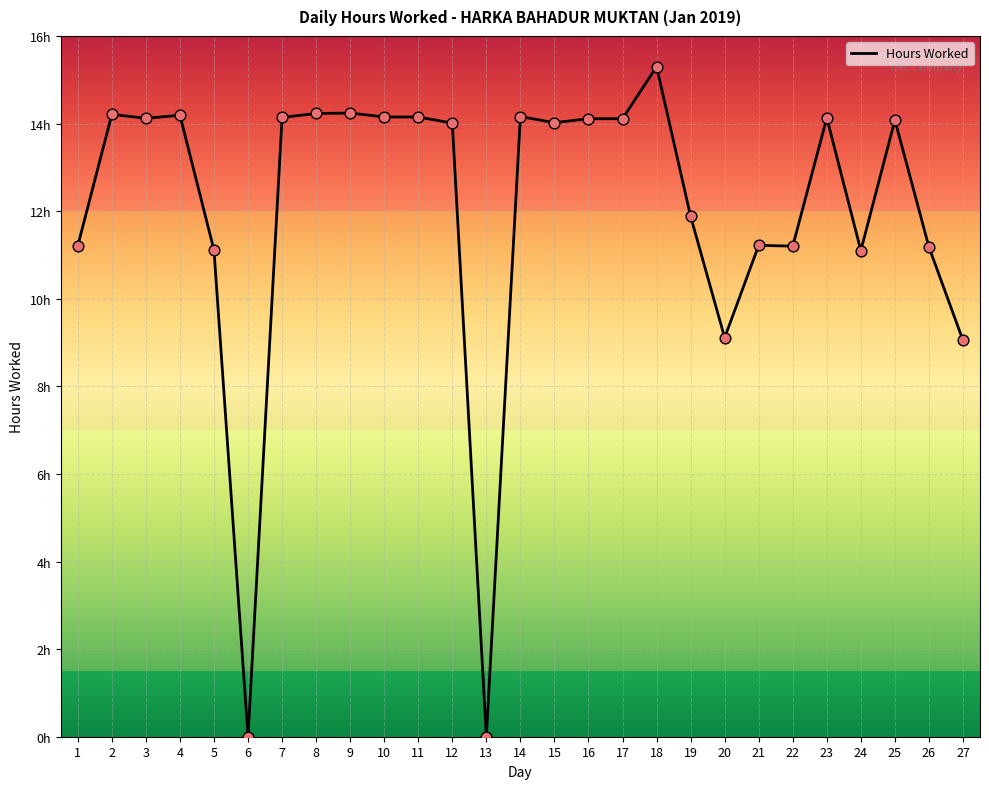

What is the ratio of the value at 15 to the value at 25?

1.0